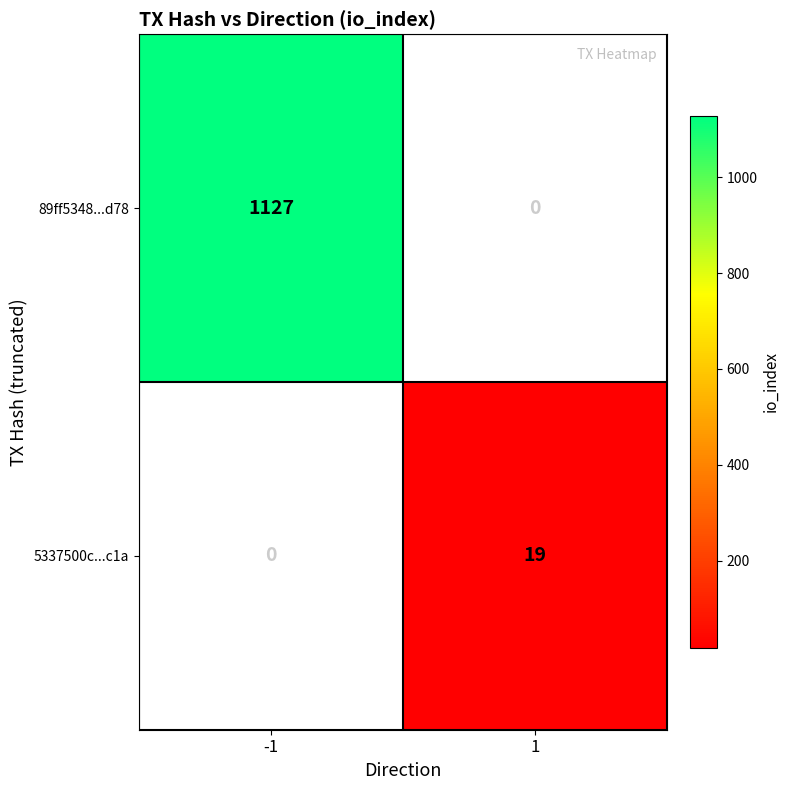

Is it true that 89ff5348...d78 equals 641 at -1?

False